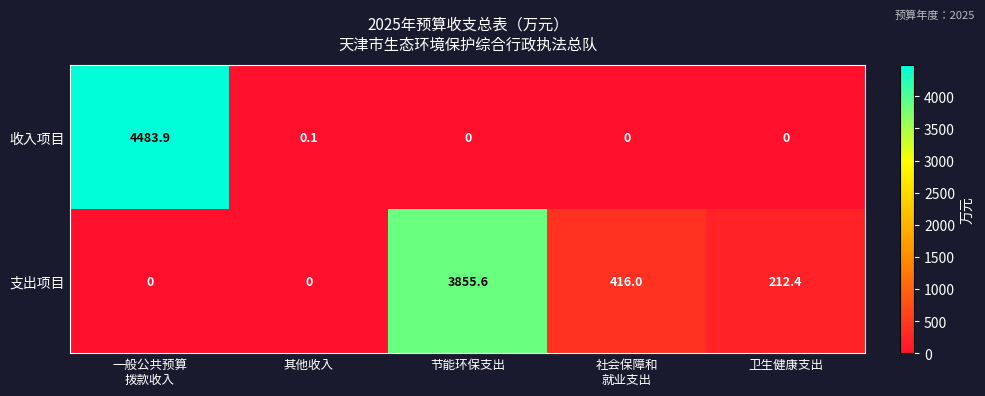

Rank the series at 一般公共预算
拨款收入 from lowest to highest value.

支出项目, 收入项目